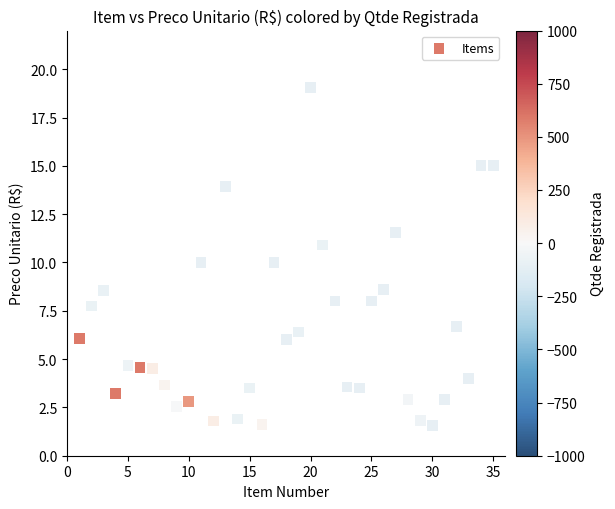

What is the range of Y values (max minus min)?

17.5